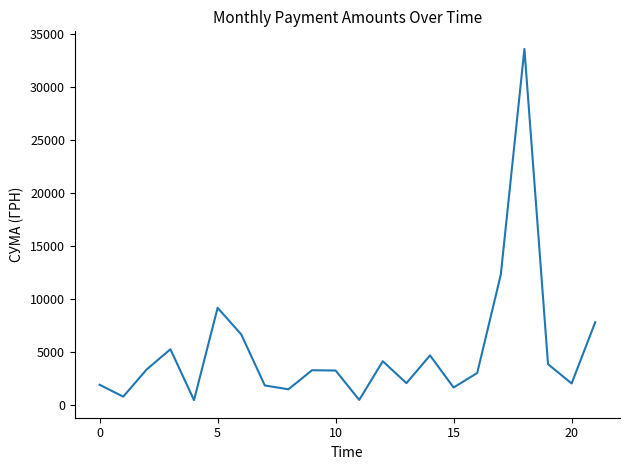

What is the difference between the maximum and minimum values?

33158.0